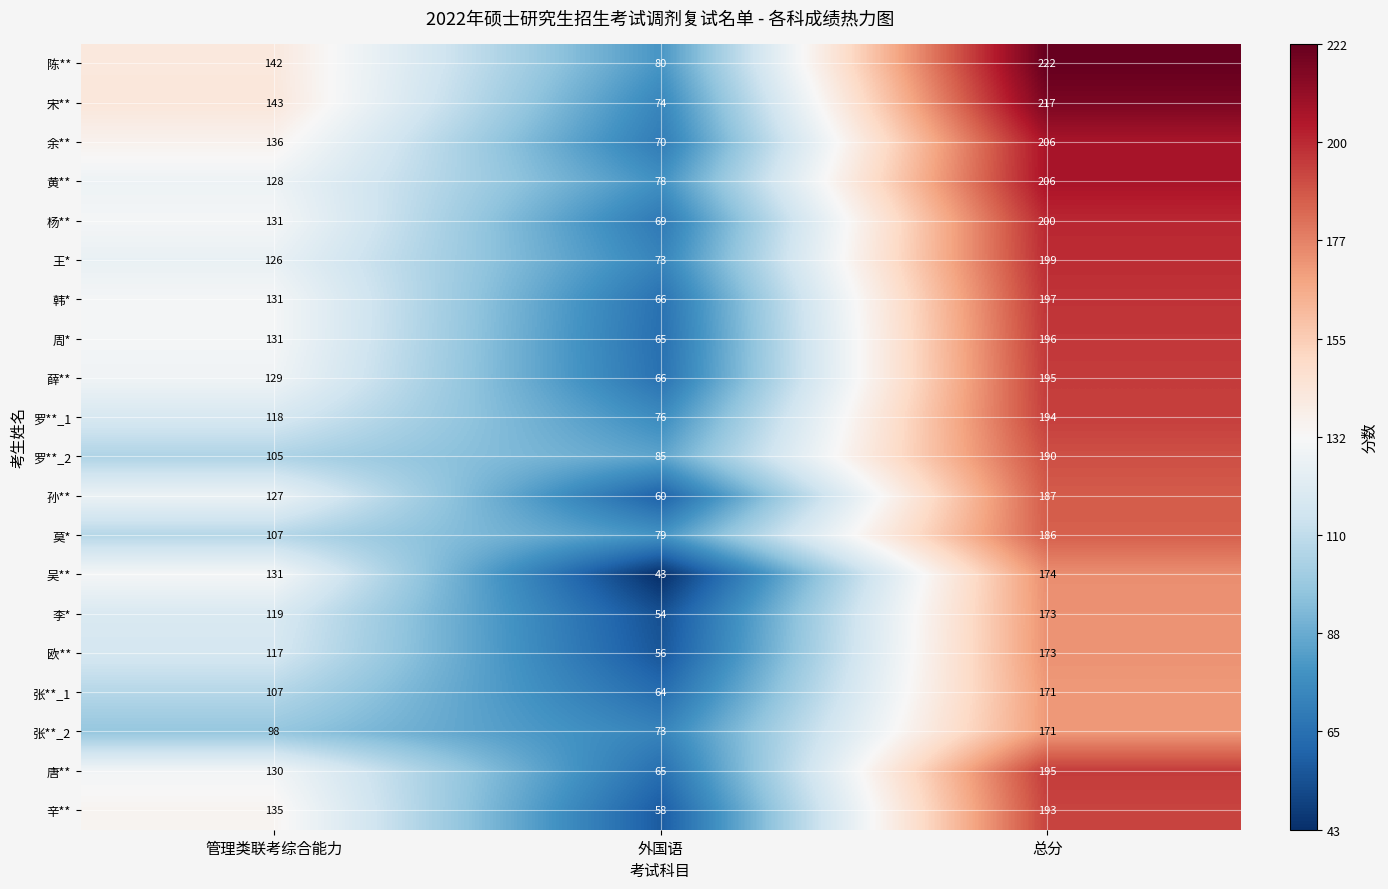

How many series are shown in this chart?

20